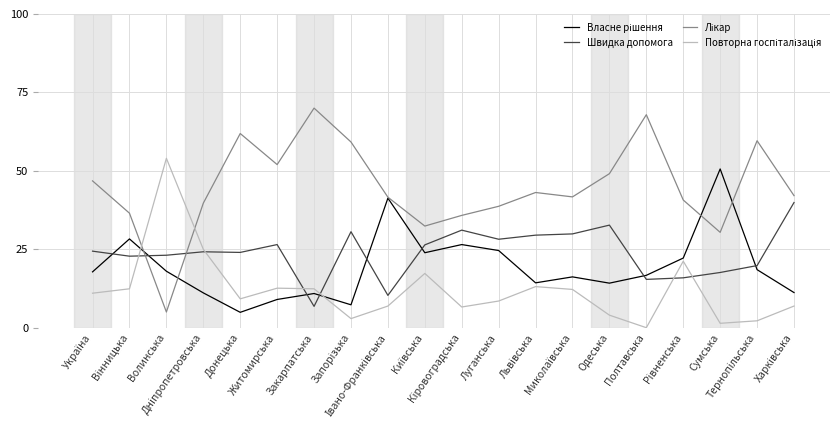

The Швидка допомога series shows 35.6 at Житомирська. True or false?

False